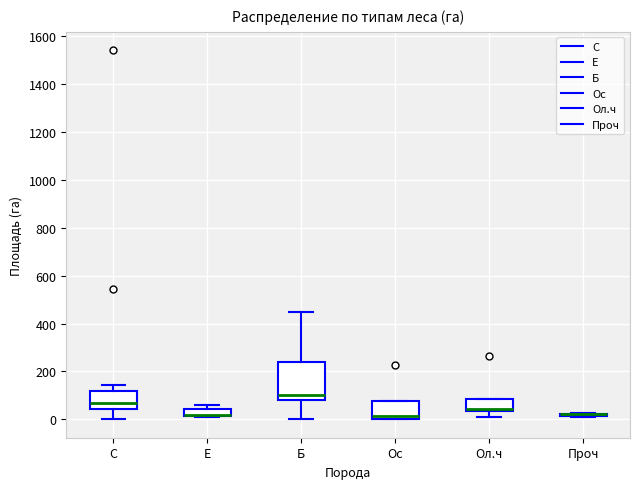

Where is the lower edge of the box for Ол.ч on the y-axis? The values are not printed on the chart, so give them approximately, as read against the axis.

40